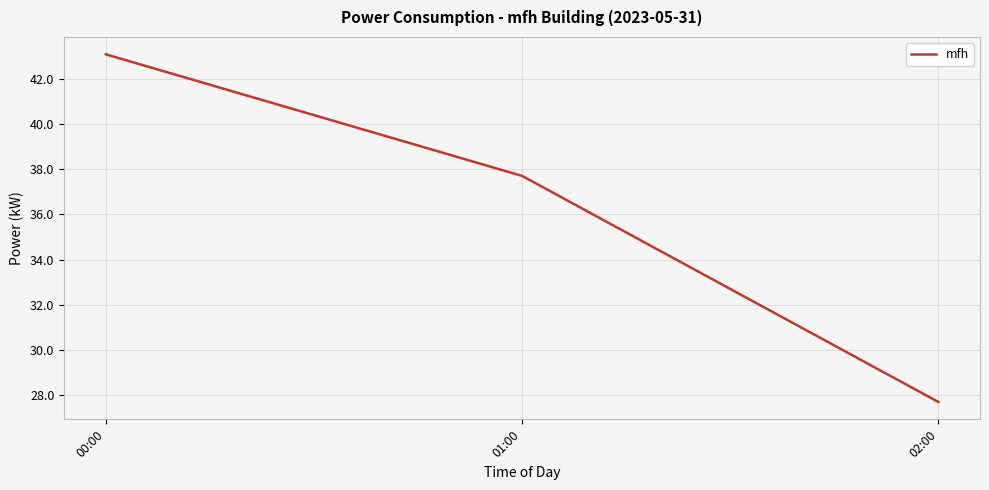

What position from the right is 02:00?

1